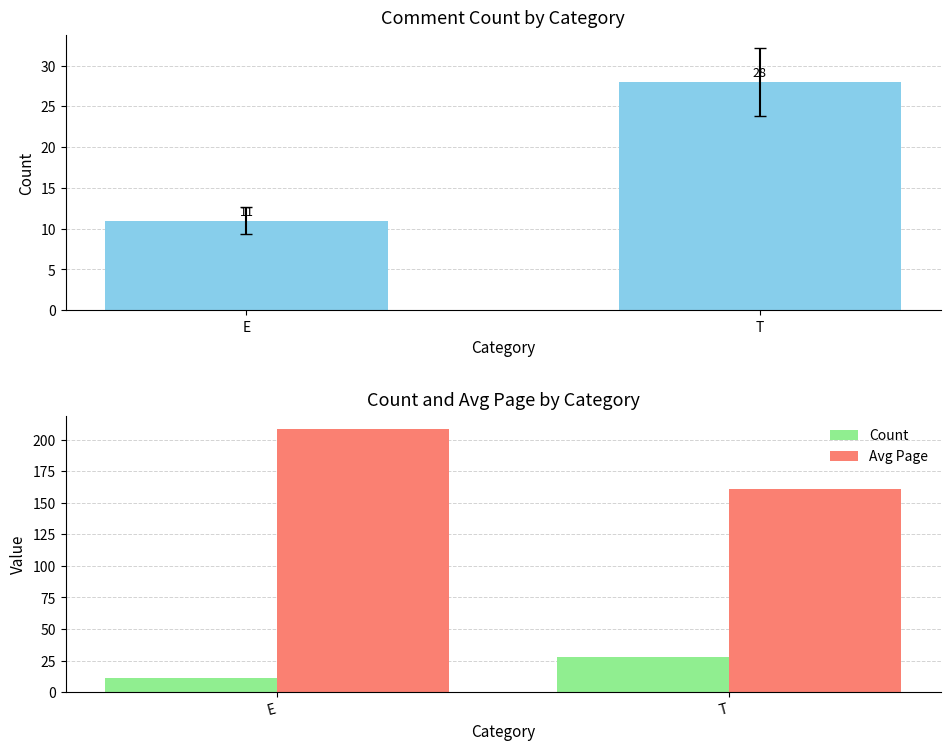

What is the average value of the Count series?

19.5